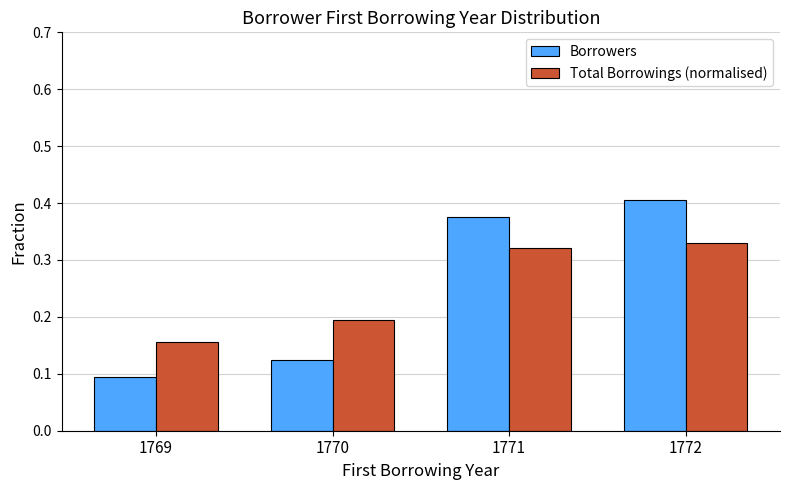

Which label corresponds to the largest value in the chart?

1772